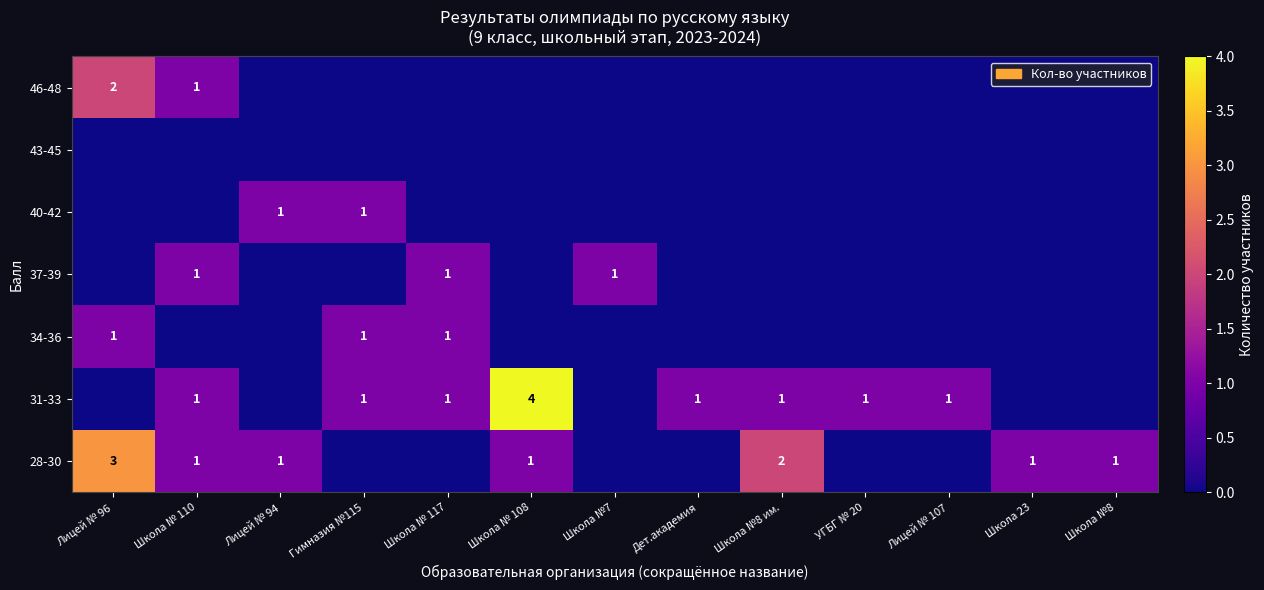

True or false: 37-39 has a value of 0 at Школа № 110.

False